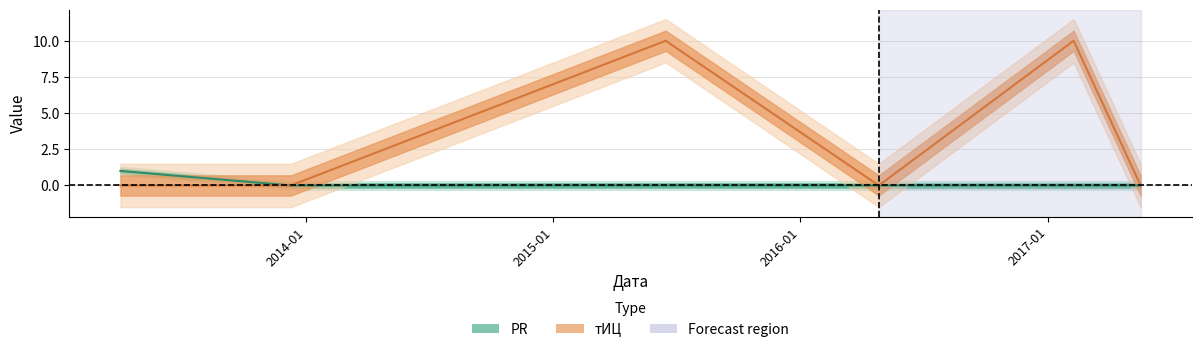

Which category has the lowest value in the PR series?

2013-12-09